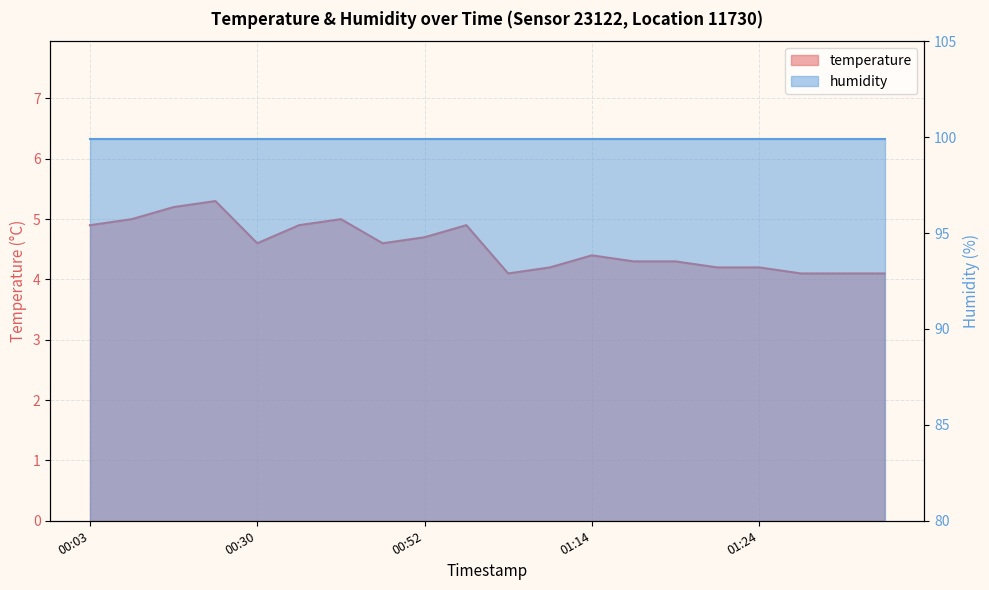

Which label corresponds to the smallest value in the chart?

01:06